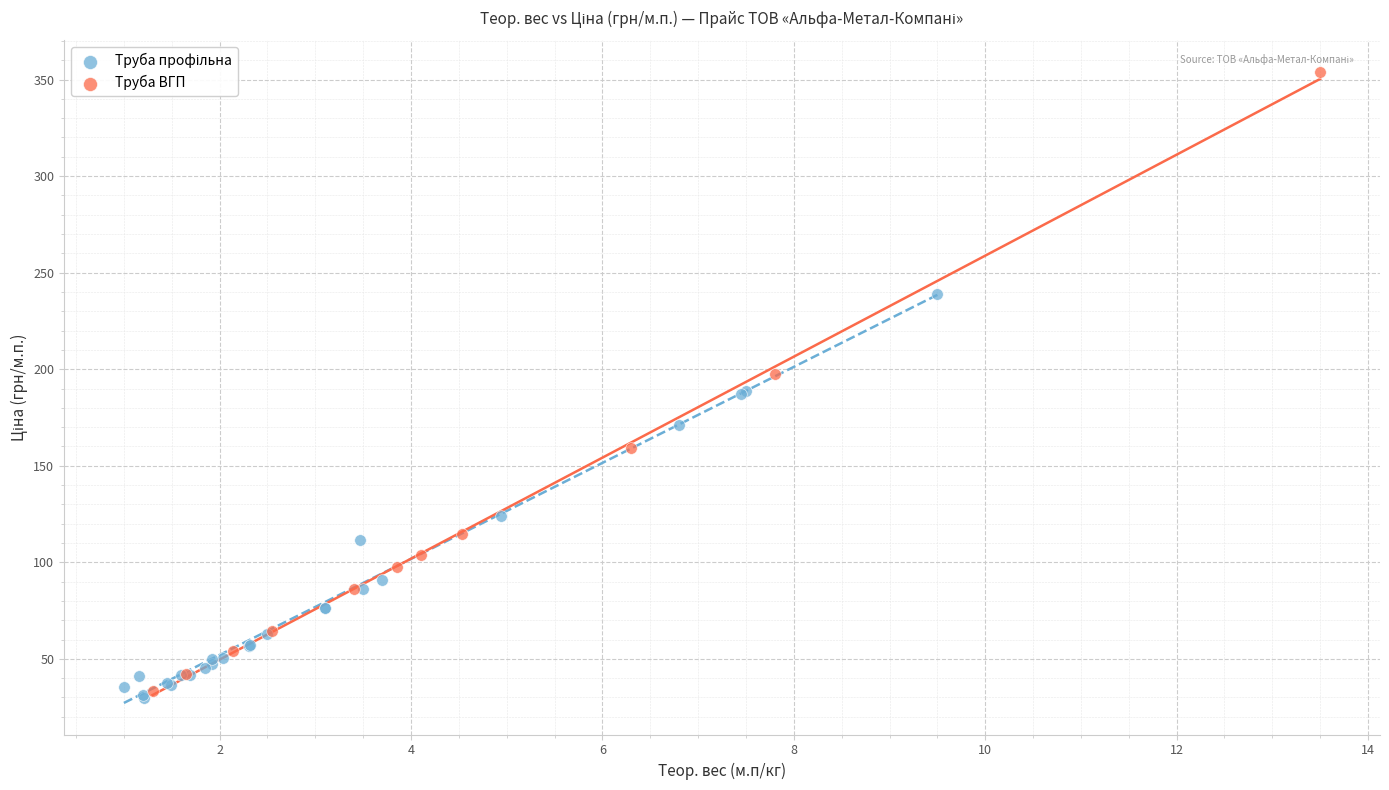

Which series has the largest Y range (max minus min)?

Труба ВГП